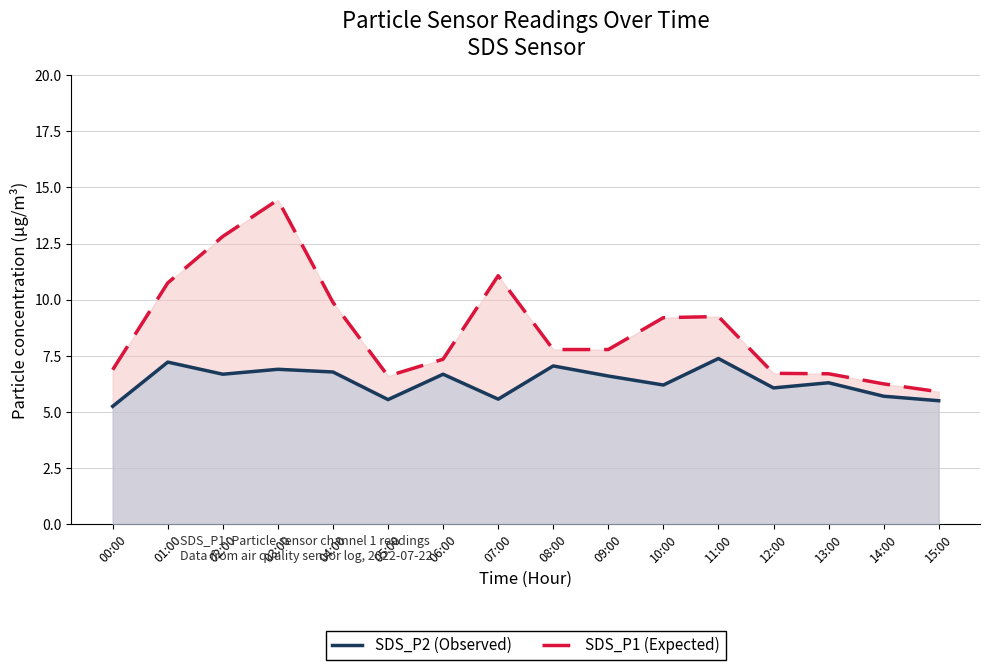

Rank the series at 08:00 from highest to lowest value.

SDS_P1, SDS_P2